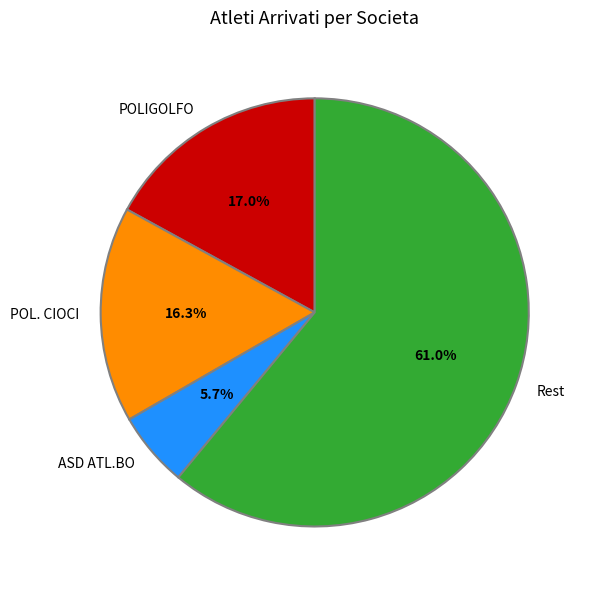

What is the ratio of the value at POLIGOLFO to the value at POL. CIOCI?

1.0